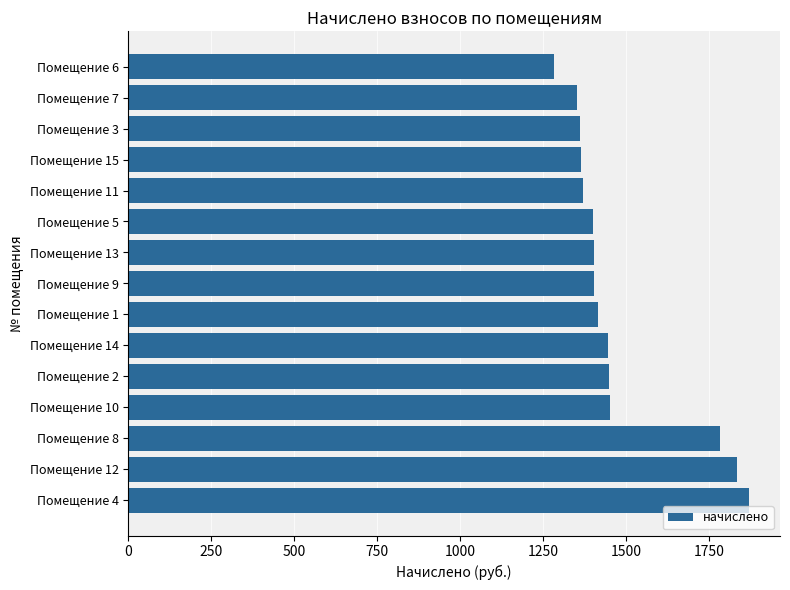

What is the maximum value shown in the chart?

1869.8